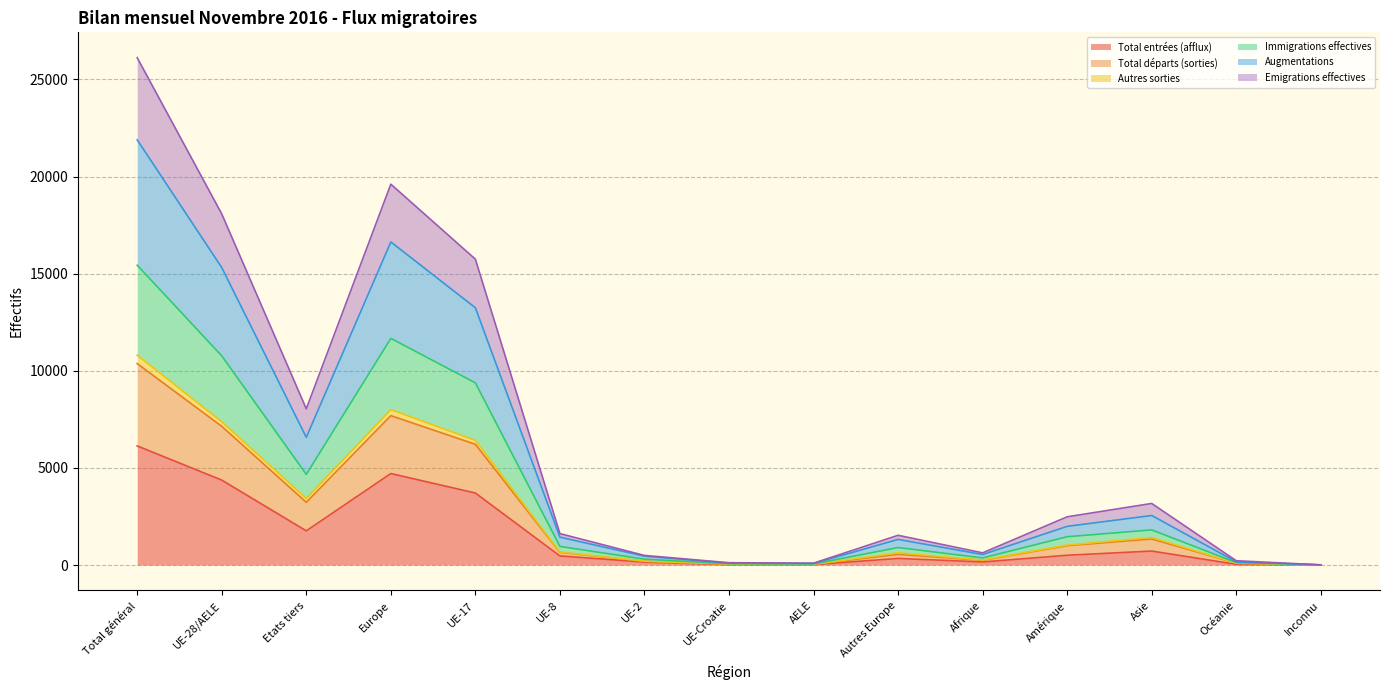

At which label does Total entrées (afflux) reach its peak?

Total général